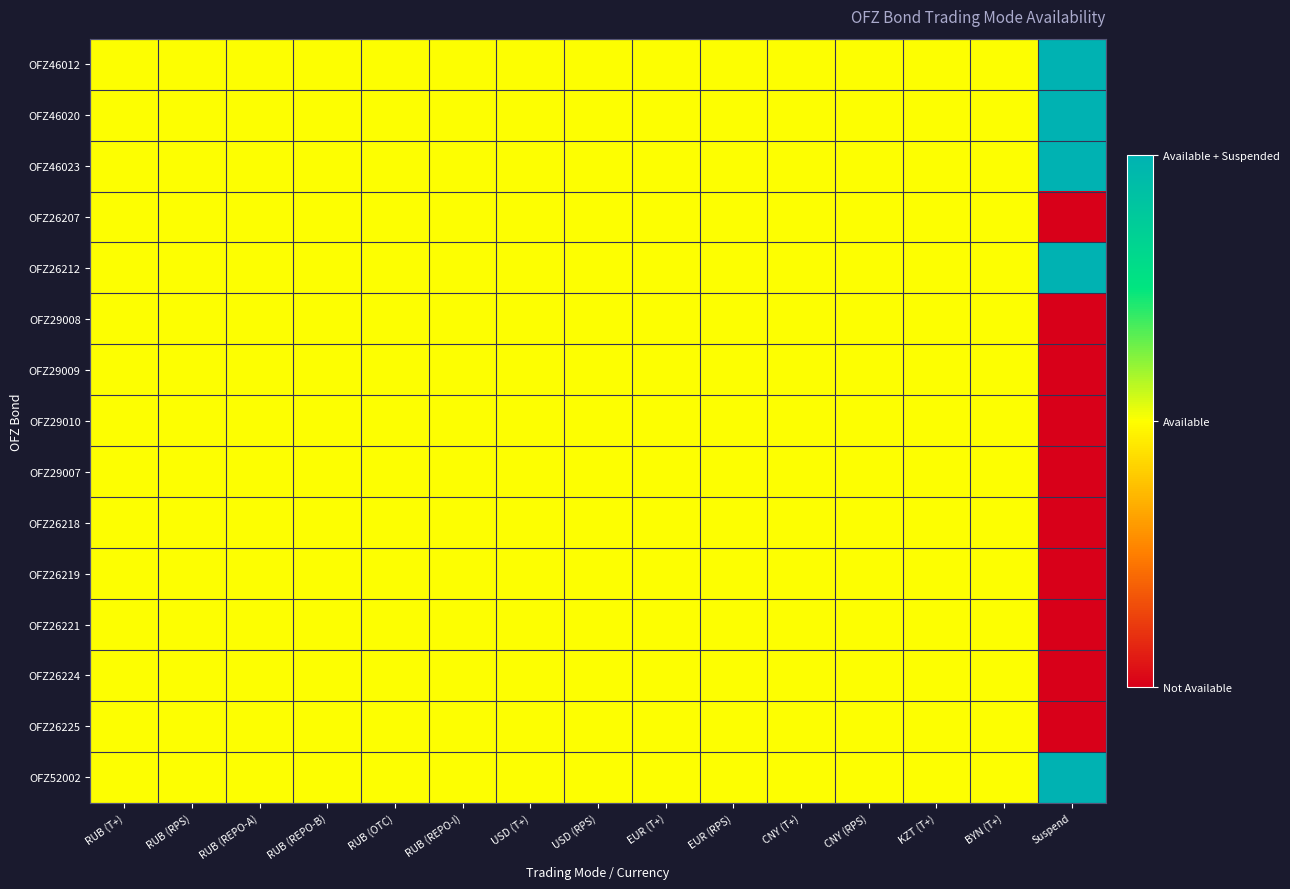

Rank the series by their maximum value, from lowest to highest.

OFZ26207, OFZ29008, OFZ29009, OFZ29010, OFZ29007, OFZ26218, OFZ26219, OFZ26221, OFZ26224, OFZ26225, OFZ46012, OFZ46020, OFZ46023, OFZ26212, OFZ52002